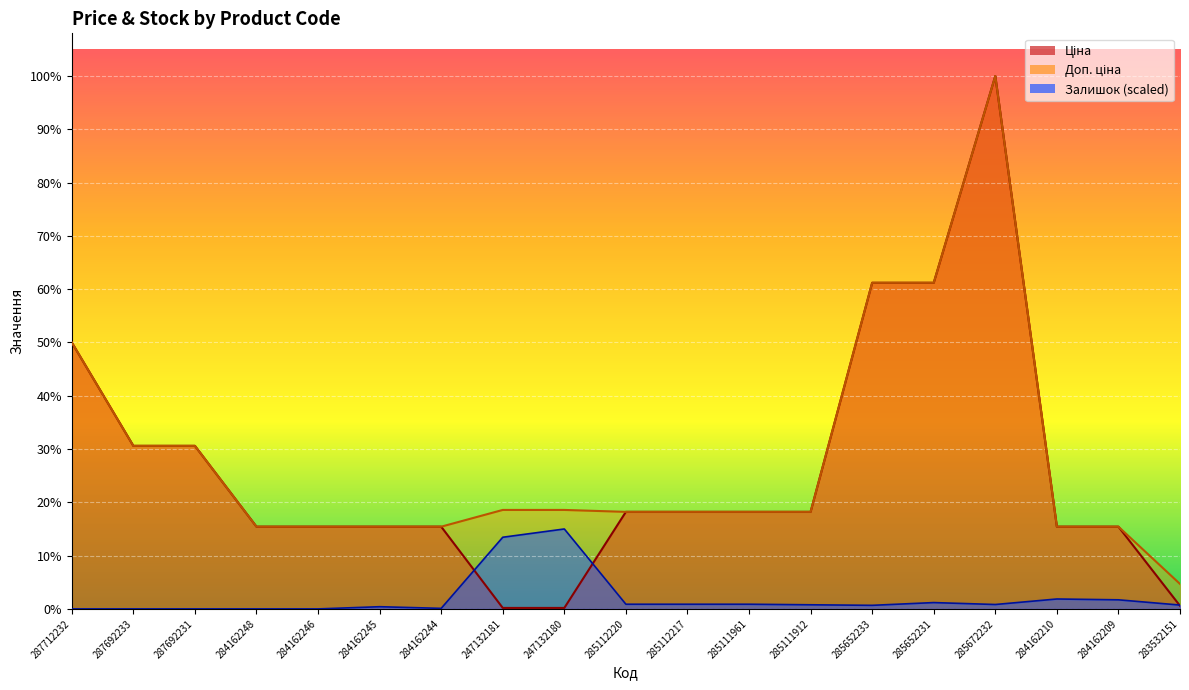

What is the label of the 4th point from the left?

284162248